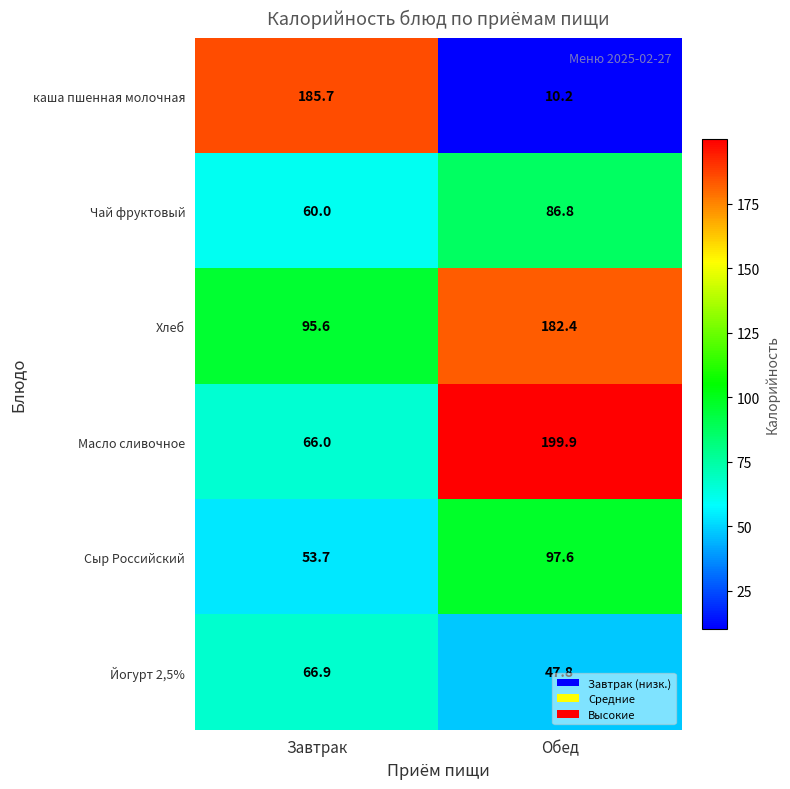

What is the greatest value displayed?

199.9